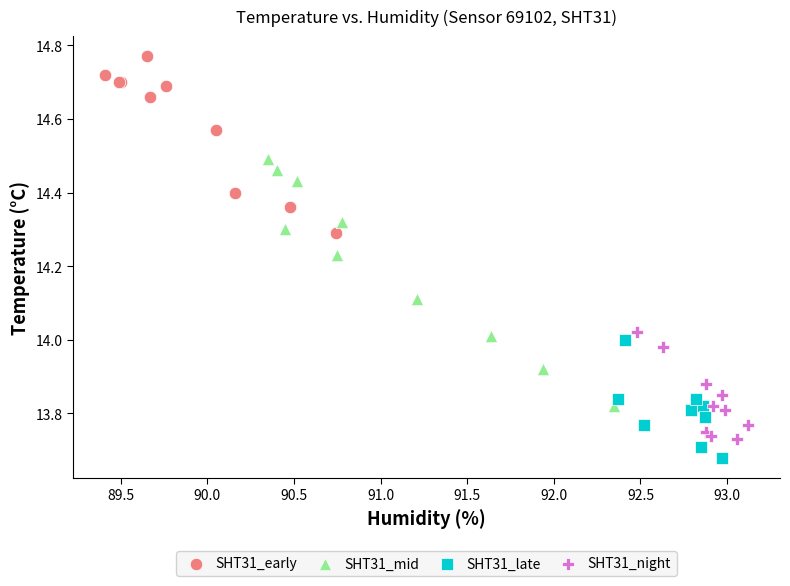

Which series reaches the minimum Y coordinate?

SHT31_late